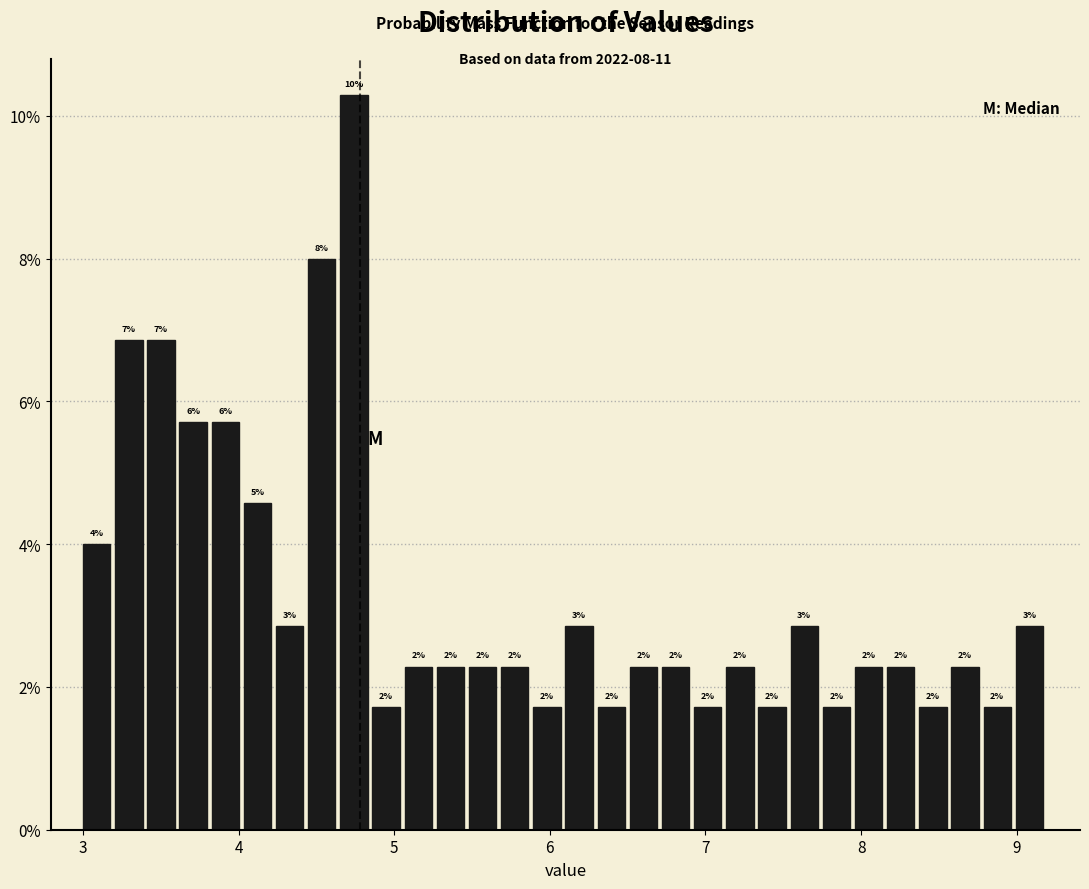

Read against the x-axis, roughly where is the centre of the tallest bar?

4.7